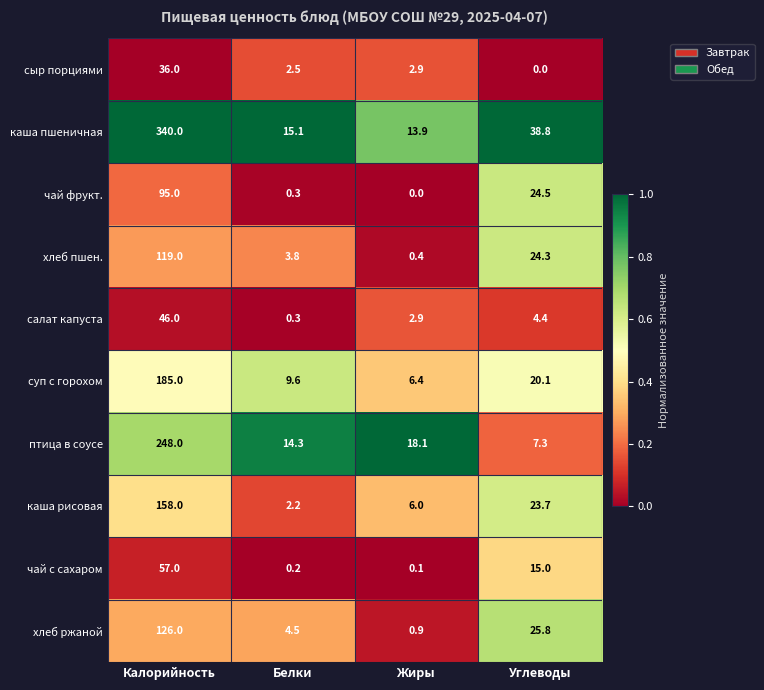

What is the total value across all series at Калорийность?

1410.0